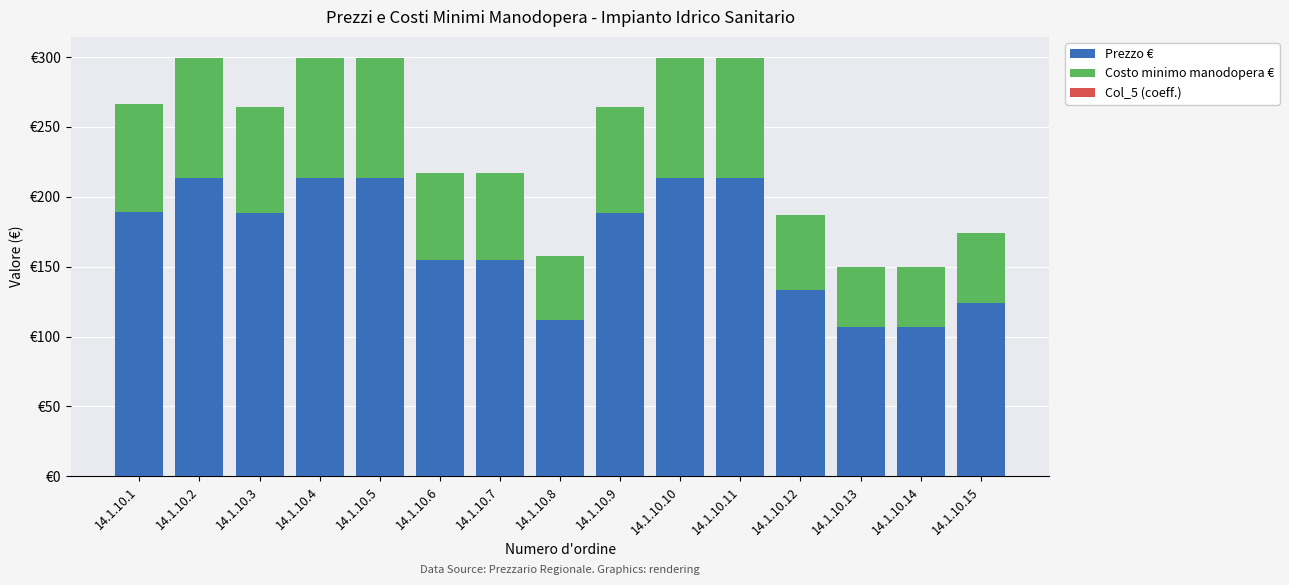

Rank the series by their maximum value, from highest to lowest.

Prezzo €, Costo minimo manodopera €, Col_5 (coeff.)